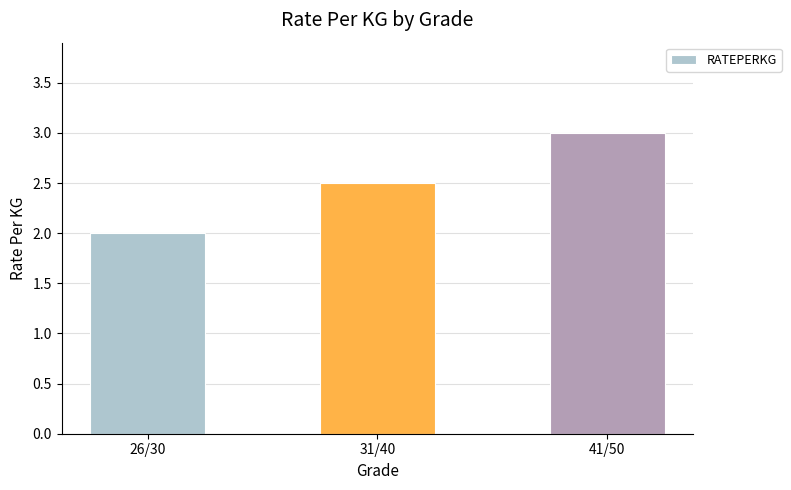

What position from the left is 41/50?

3